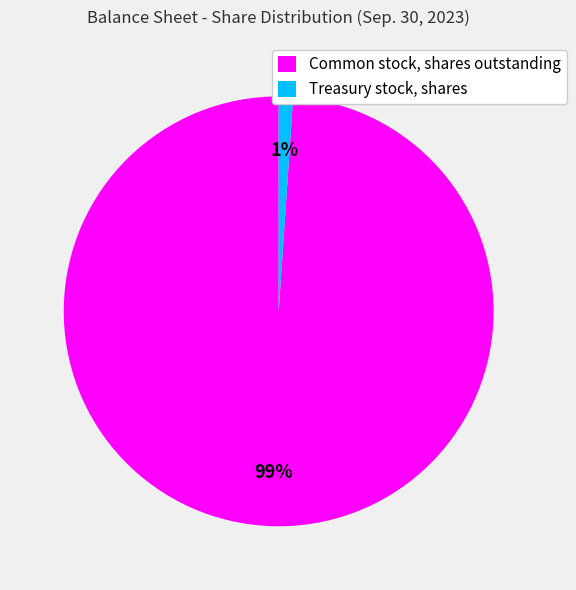

To the nearest percent, what portion does Common stock, shares outstanding represent?

99%